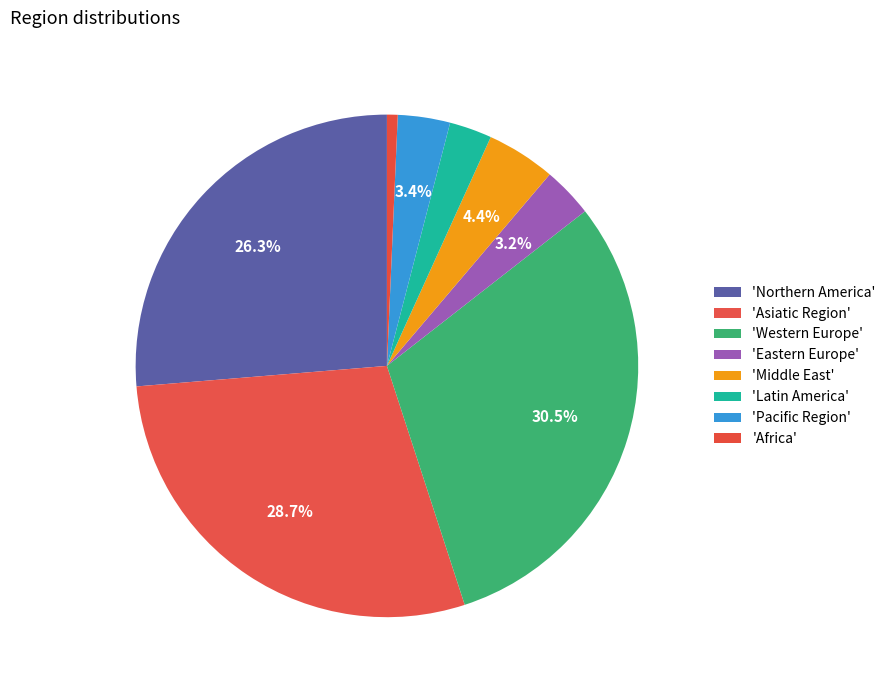

How many segments does this pie chart have?

8